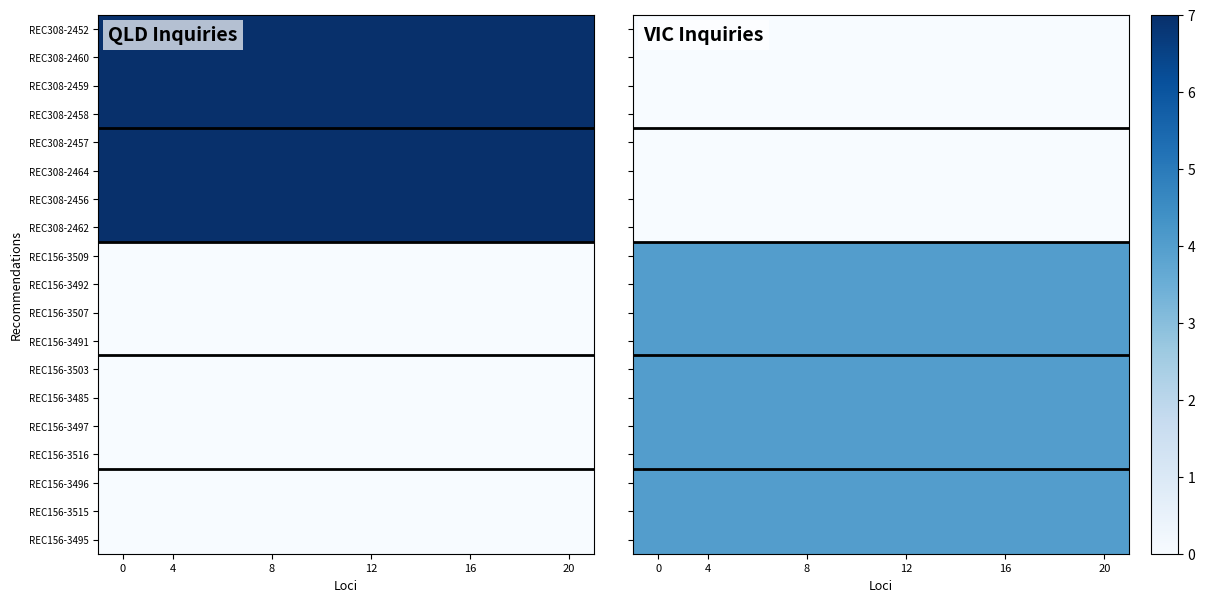

True or false: REC156-3515 has a value of 4 at 20.

True